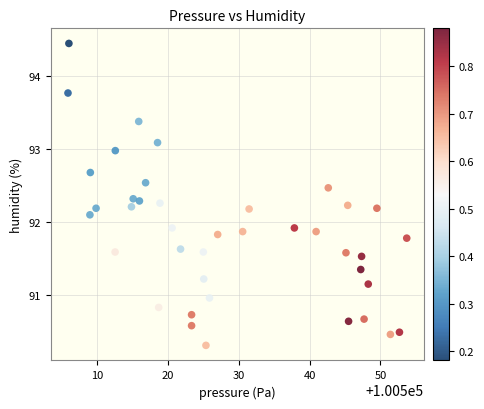

What is the range of Y values (max minus min)?

4.1